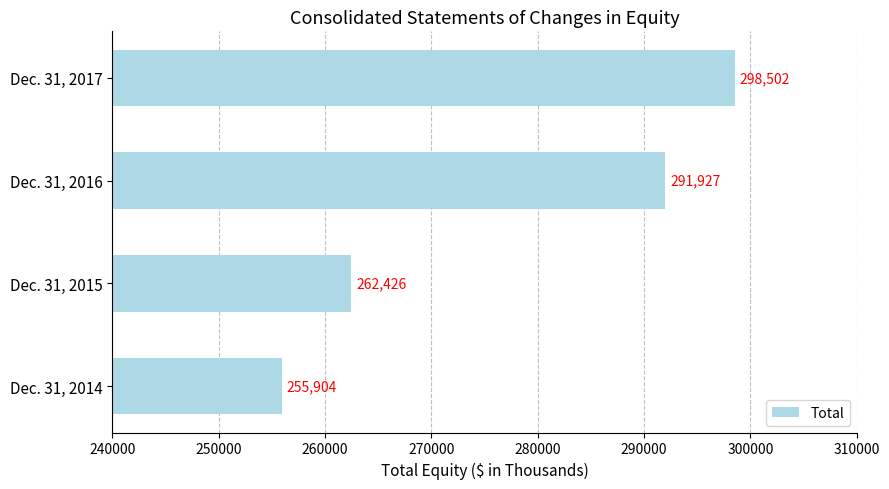

How many values are between 262426 and 298502?

3